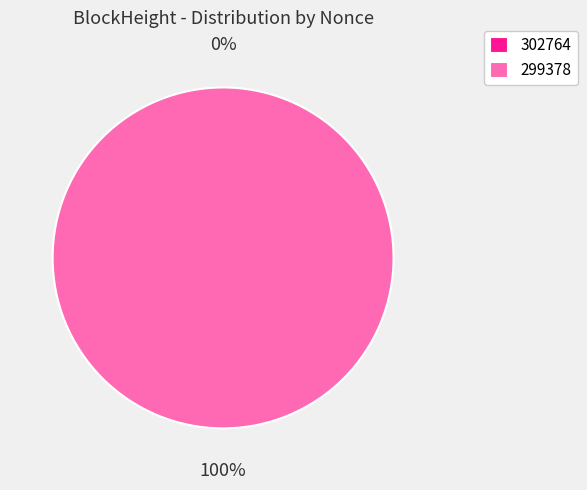

To the nearest percent, what is the difference between the largest and smallest slice percentages?

100%